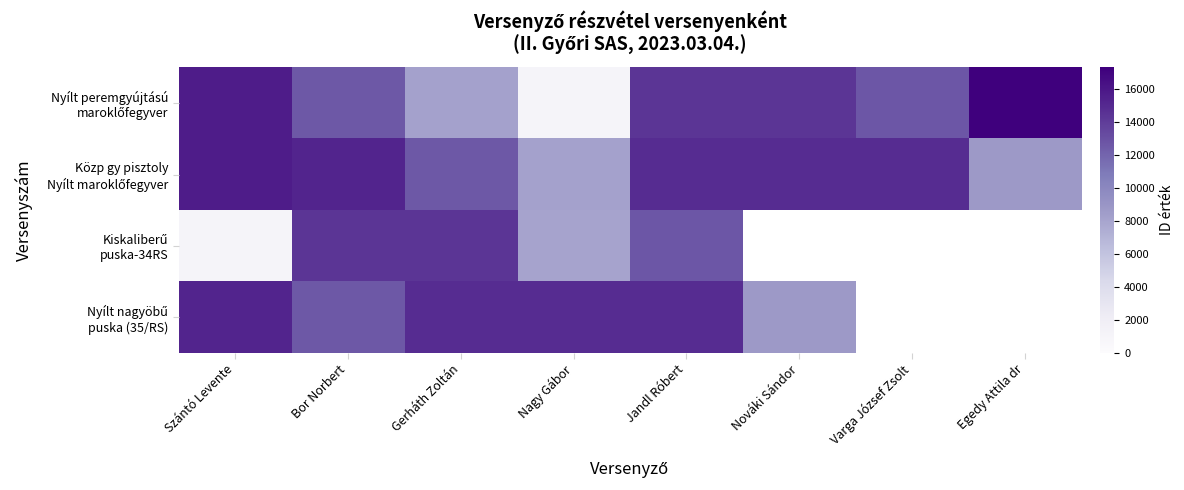

Is the value of Nyílt nagyöbű puska (35/RS) at Nagy Gábor greater than the value of Nyílt peremgyújtású maroklőfegyver at Nováki Sándor?

Yes